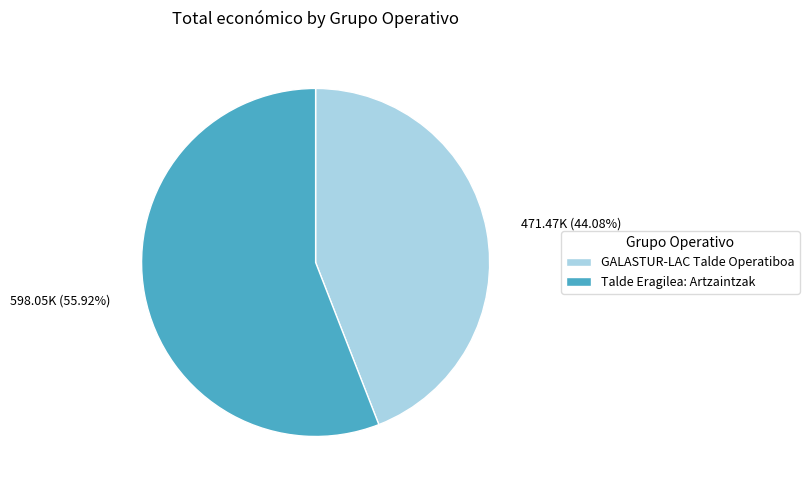

Between GALASTUR-LAC Talde Operatiboa and Talde Eragilea: Artzaintzak, which is larger?

Talde Eragilea: Artzaintzak